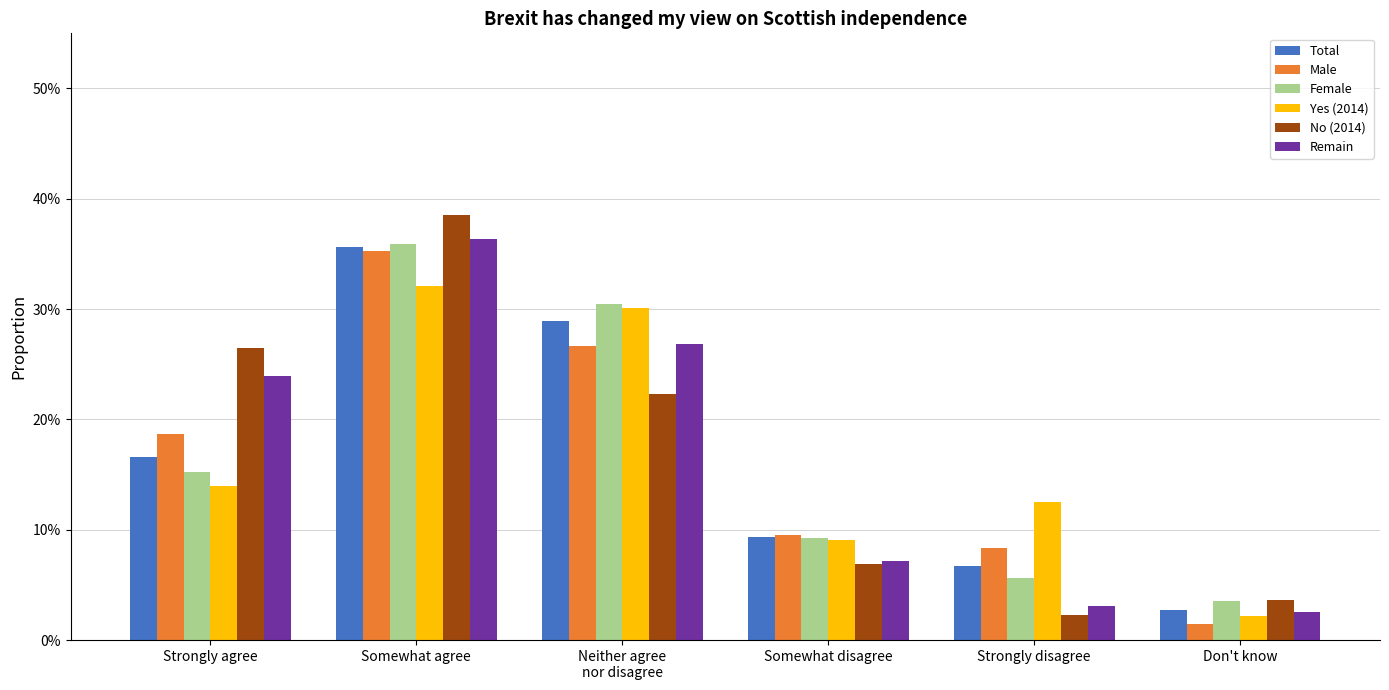

What is the label of the 5th bar from the left?

Strongly disagree